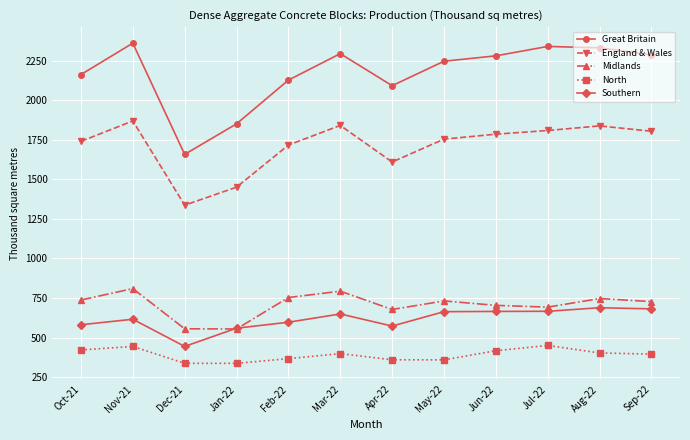

How many lines are shown in the chart?

5